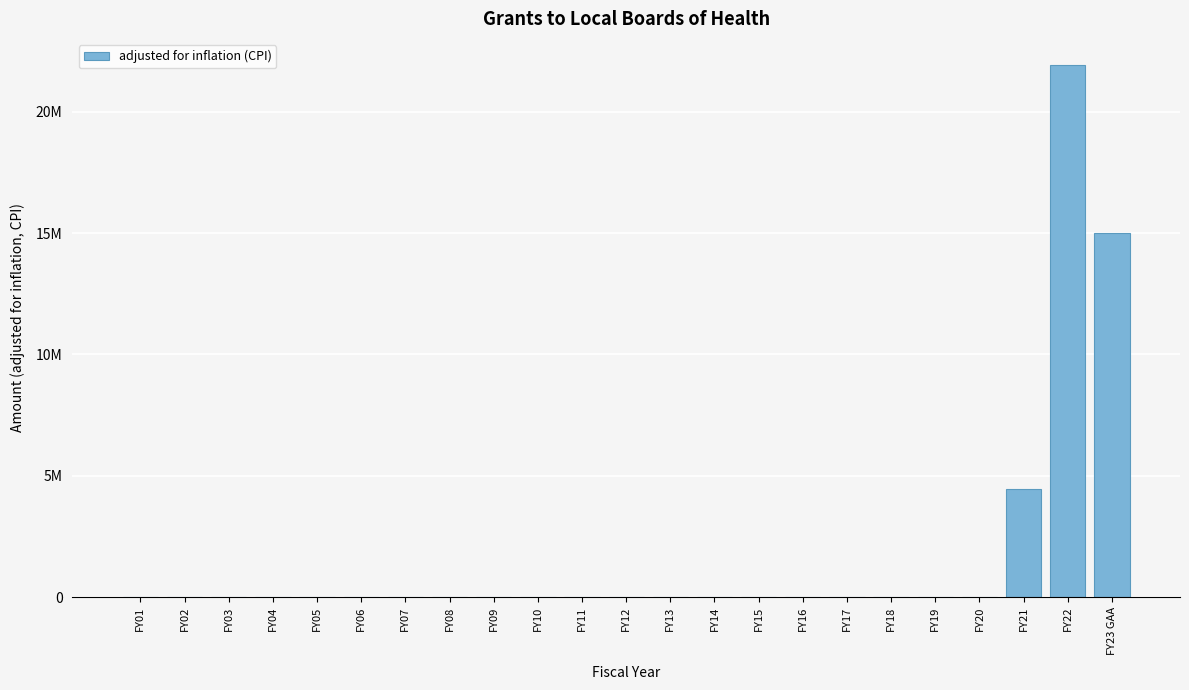

Are the bars horizontal?

No